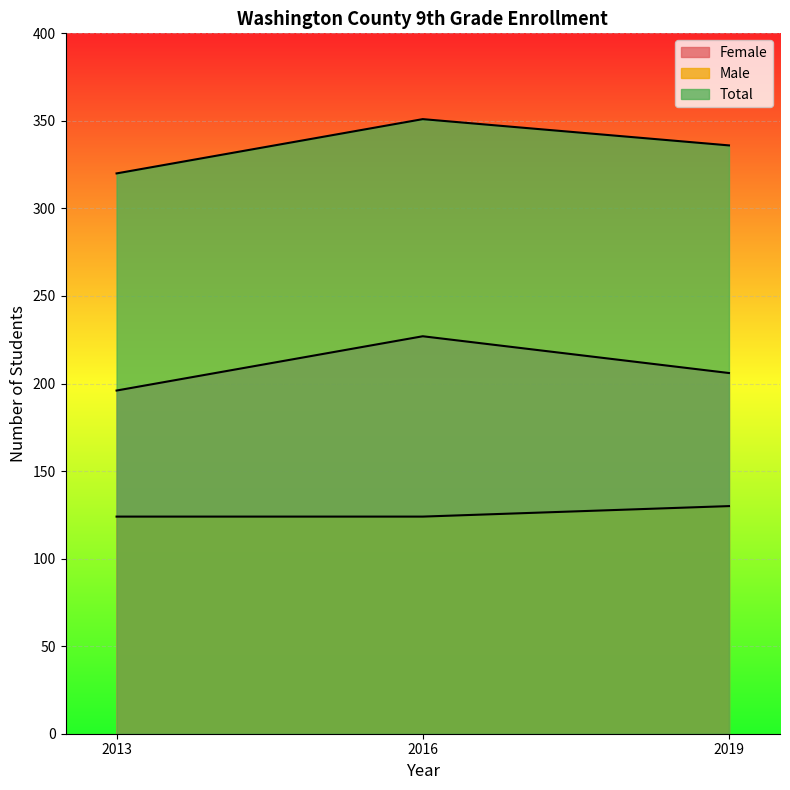

Rank the series by their maximum value, from lowest to highest.

Male, Female, Total